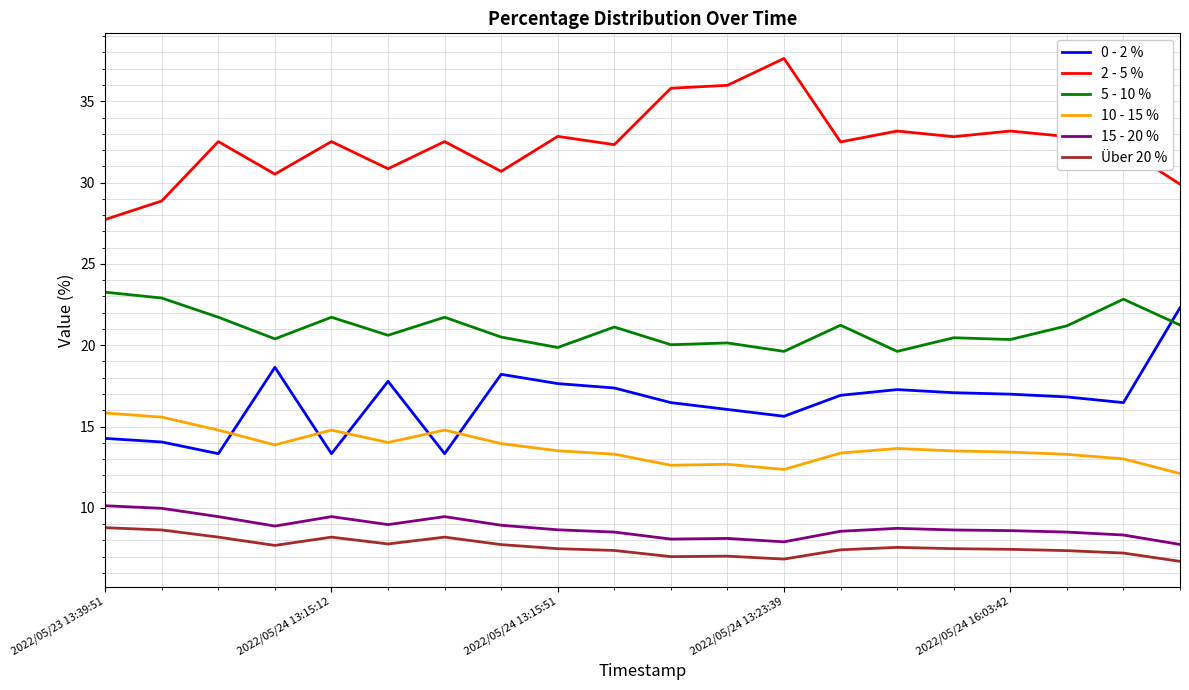

True or false: Über 20 % and 0 - 2 % intersect in this chart.

False